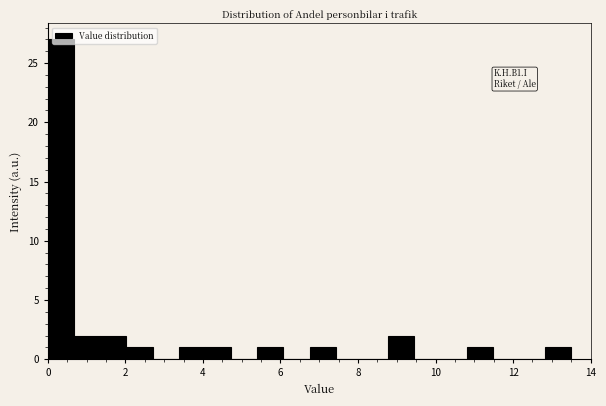

Around what value on the x-axis is the tallest bar? Give the approximate position of its centre, as read against the axis.

0.4